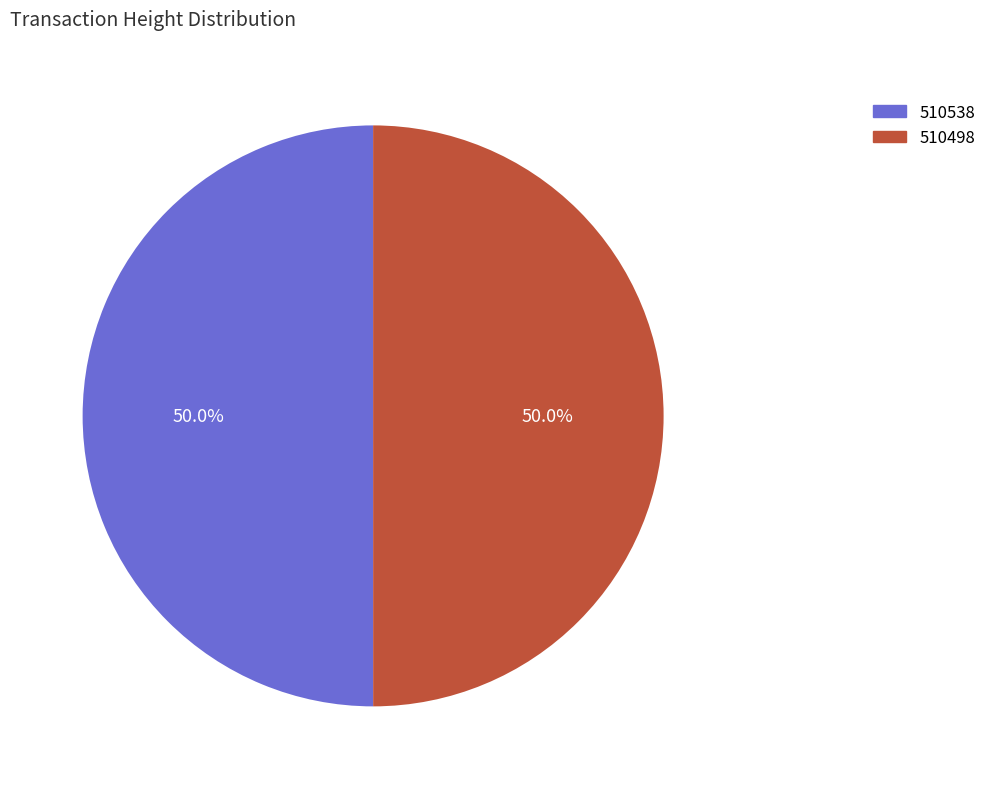

How many segments does this pie chart have?

2